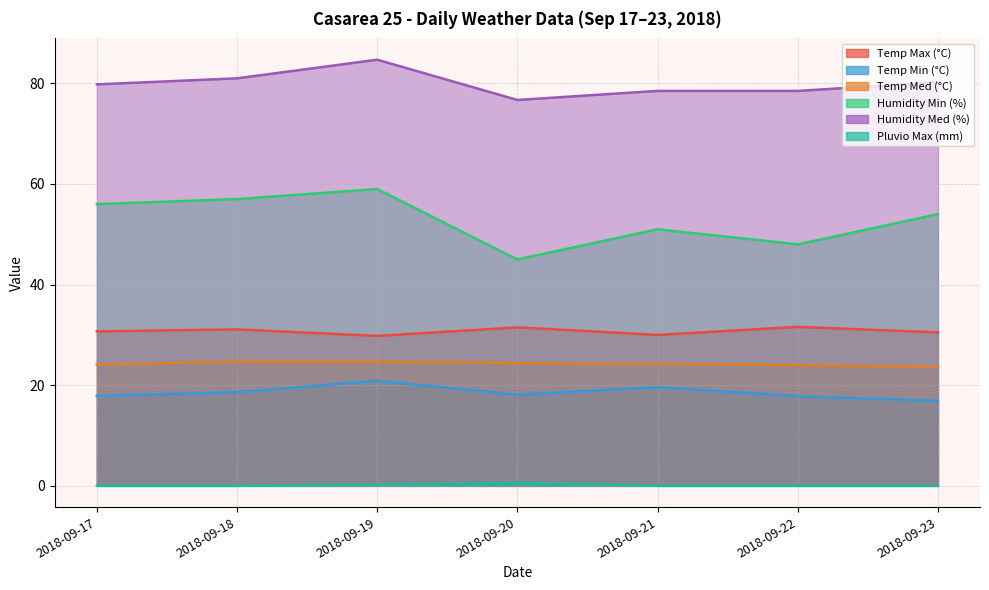

True or false: Temp Med (°C) and Humidity Med (%) intersect in this chart.

False